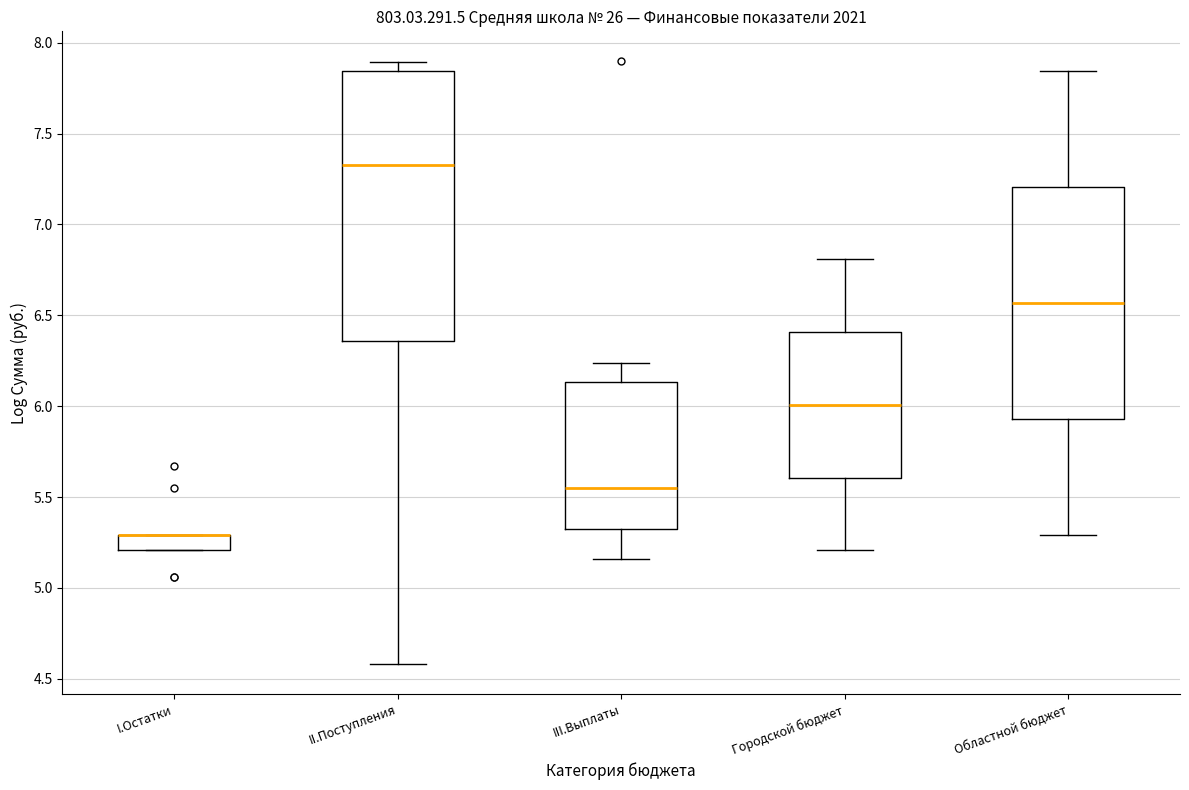

Where does the lower whisker of the box for III.Выплаты end on the y-axis? The values are not printed on the chart, so give them approximately, as read against the axis.

5.15